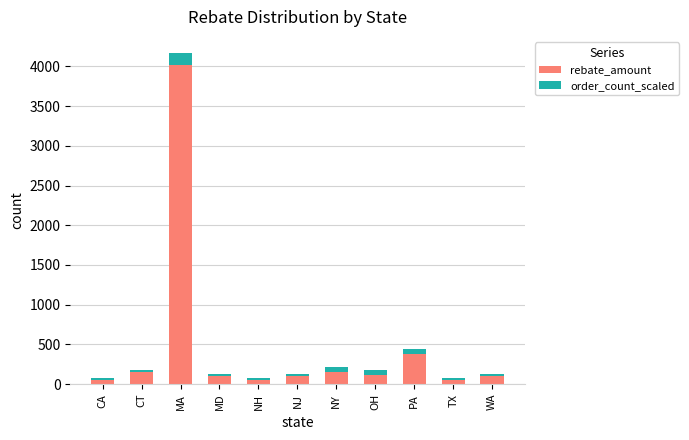

The rebate_amount series shows 4013.0 at MA. True or false?

True